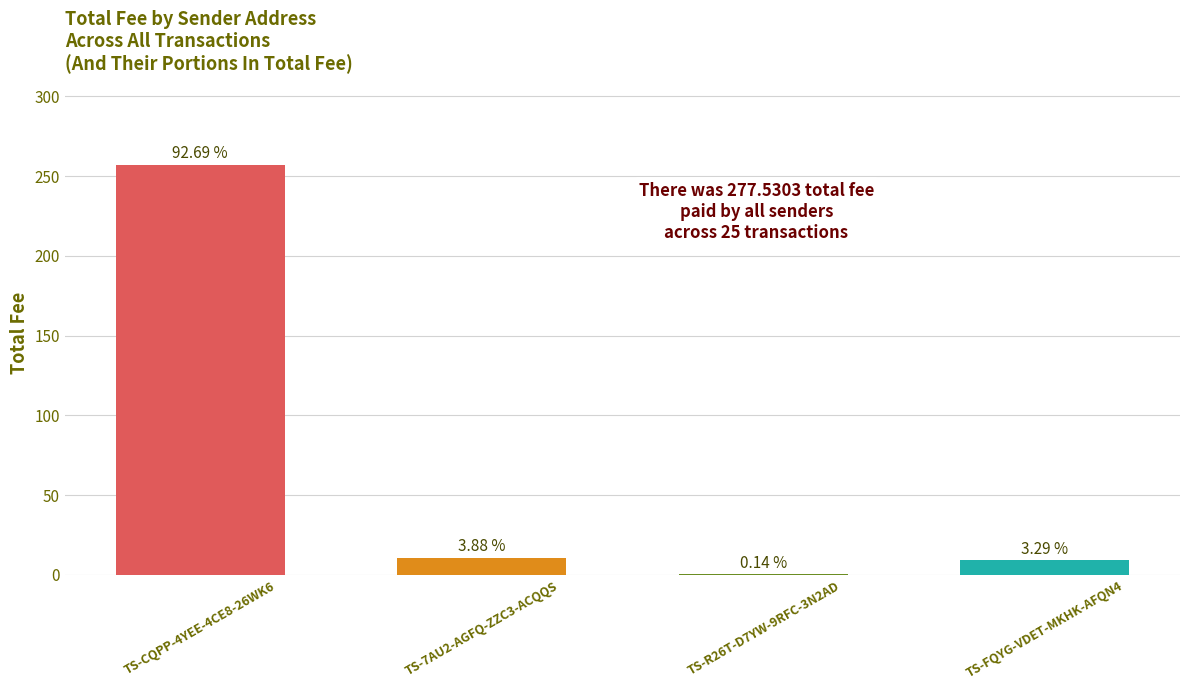

List the labels in order of value, smallest first.

TS-R26T-D7YW-9RFC-3N2AD, TS-FQYG-VDET-MKHK-AFQN4, TS-7AU2-AGFQ-ZZC3-ACQQS, TS-CQPP-4YEE-4CE8-26WK6